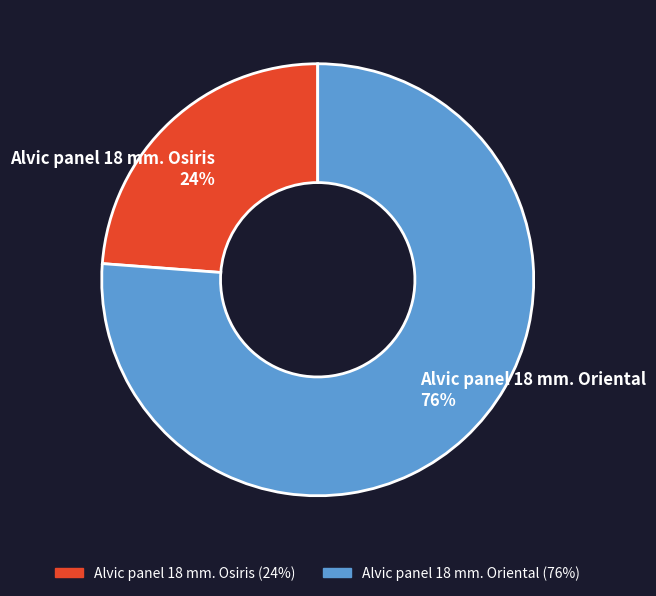

Which slice is the largest?

Alvic panel 18 mm. Oriental